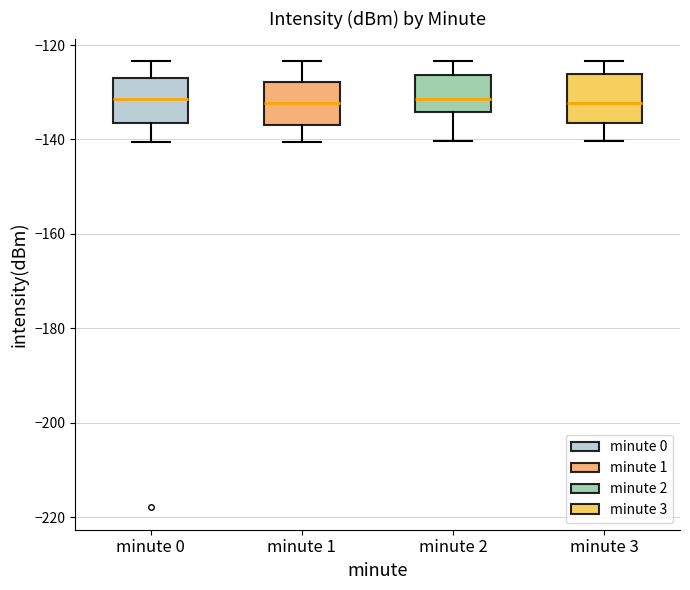

Reading left to right, transcribe this box plot: for each box, give where its median line is, the range the box spans, and where its two whiskers end, as read against the y-axis. The values are not printed on the chart, so give them approximately, as read against the axis.

minute 0: median -132, box -136 to -126, whiskers -140 to -124
minute 1: median -132, box -138 to -128, whiskers -140 to -124
minute 2: median -132, box -134 to -126, whiskers -140 to -124
minute 3: median -132, box -136 to -126, whiskers -140 to -124